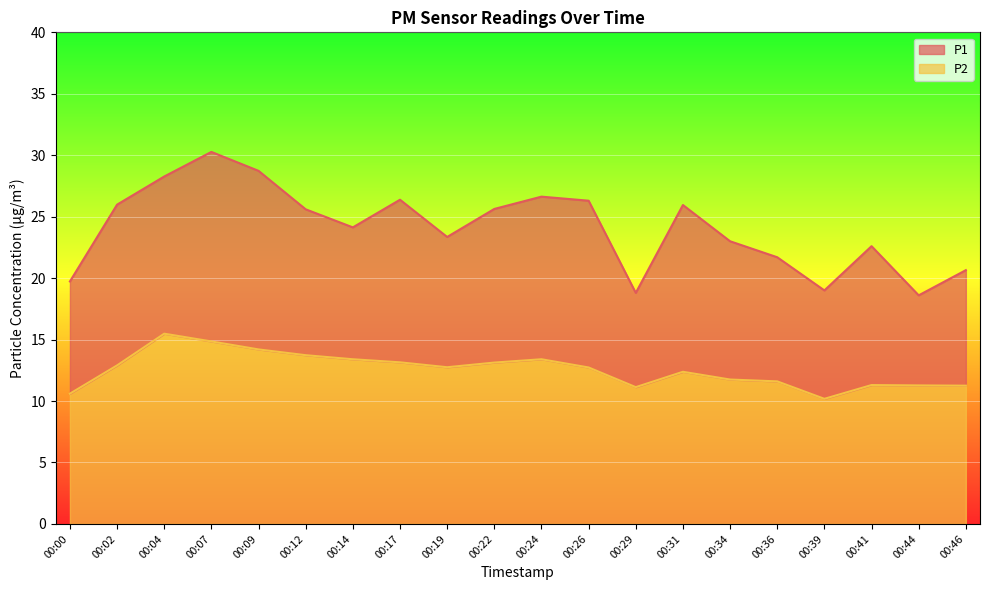

How many interior local valleys does the P1 series have?

5